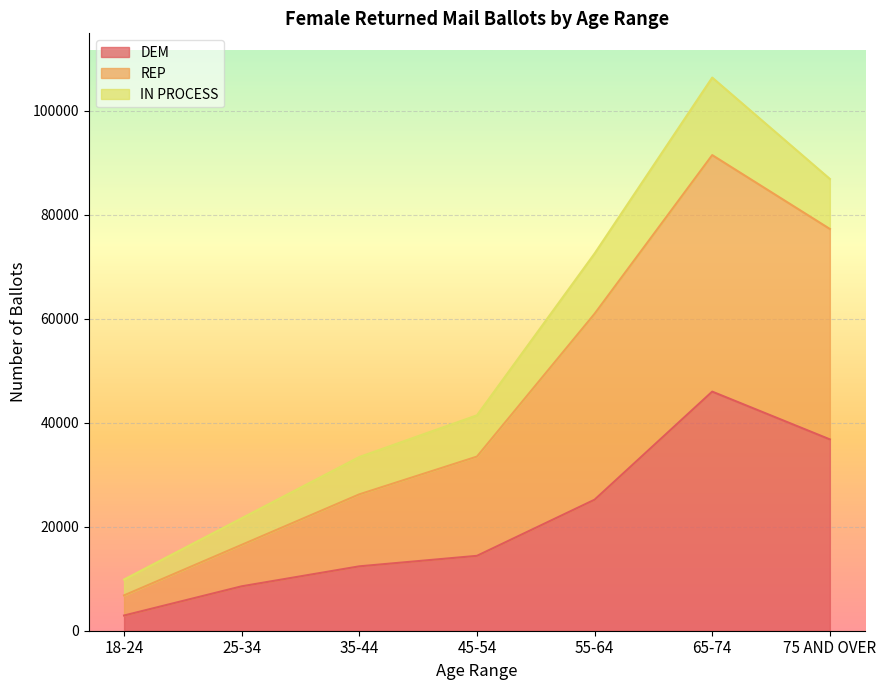

At which category does REP reach its first local peak?

65-74